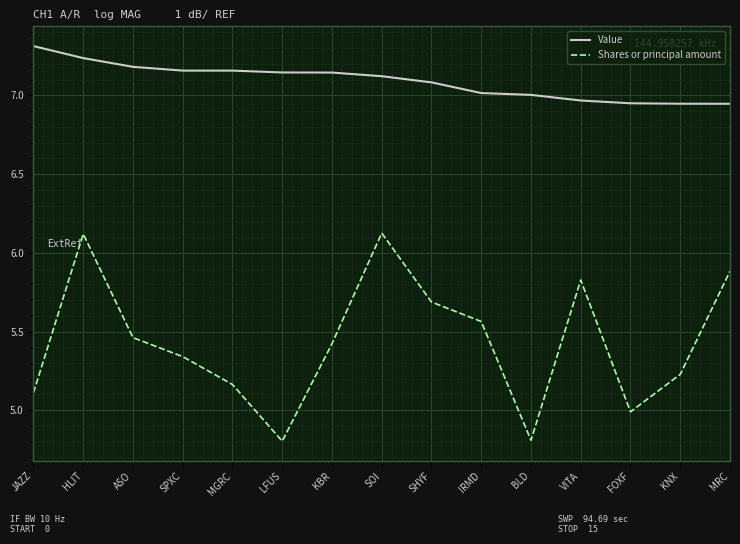

Count the number of data series in this chart.

2